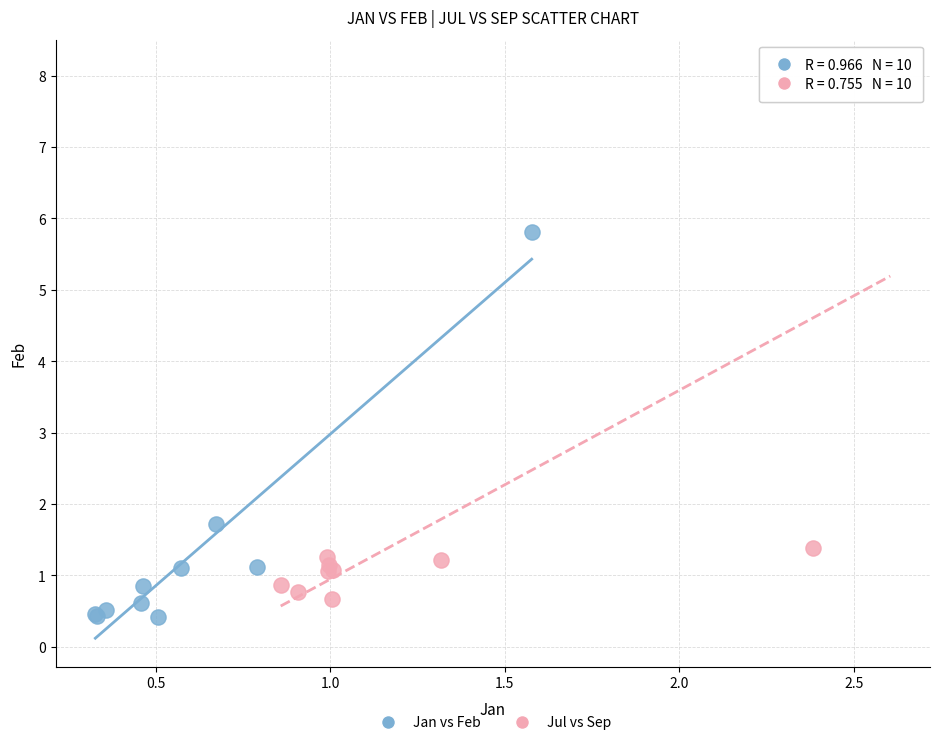

Which series has the largest Y range (max minus min)?

Jul vs Sep